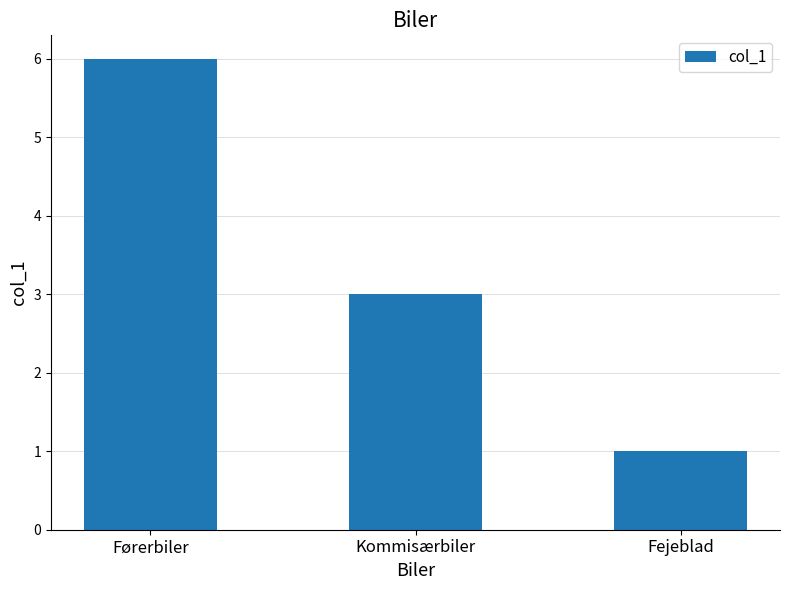

What is the difference between the maximum and minimum values?

5